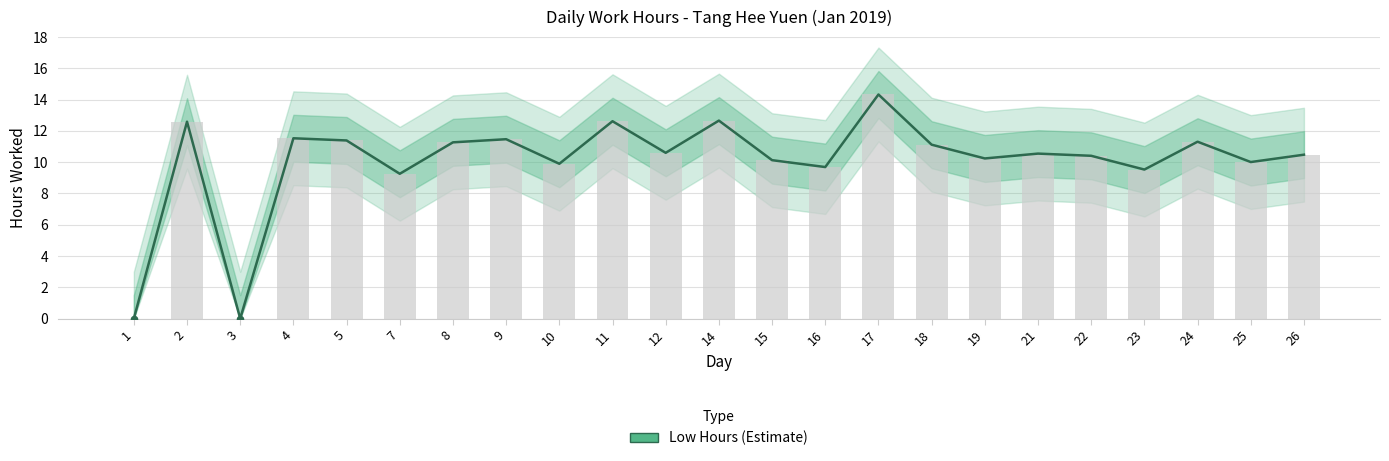

What is the ratio of the value at 23 to the value at 5?

0.8